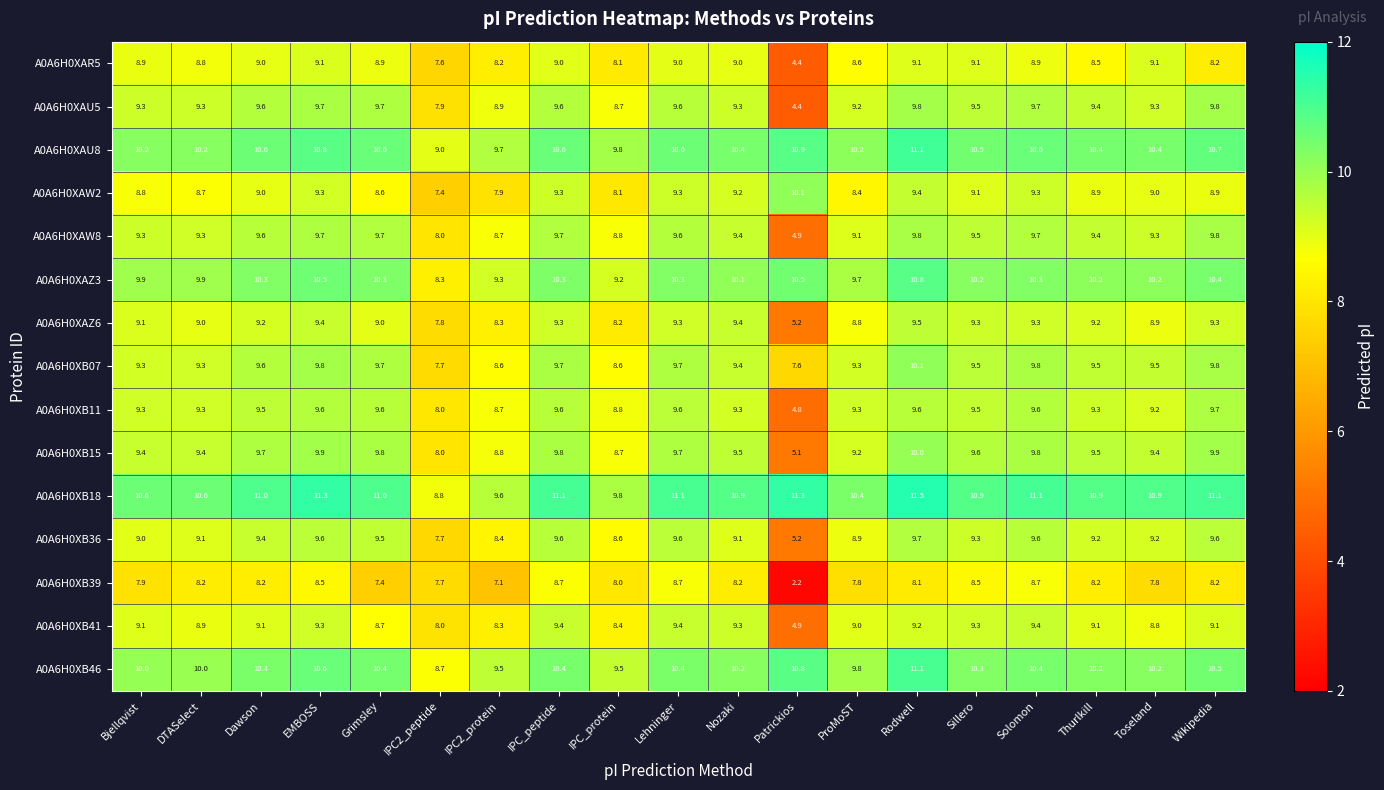

At how many categories does at least one series exceed 10?

16